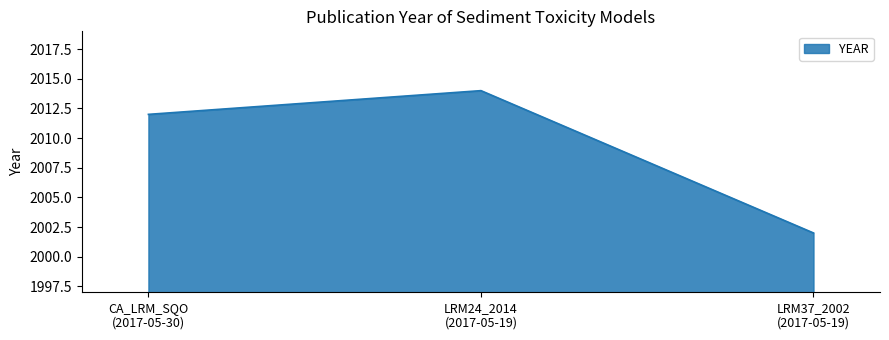

How many series are shown in this chart?

1